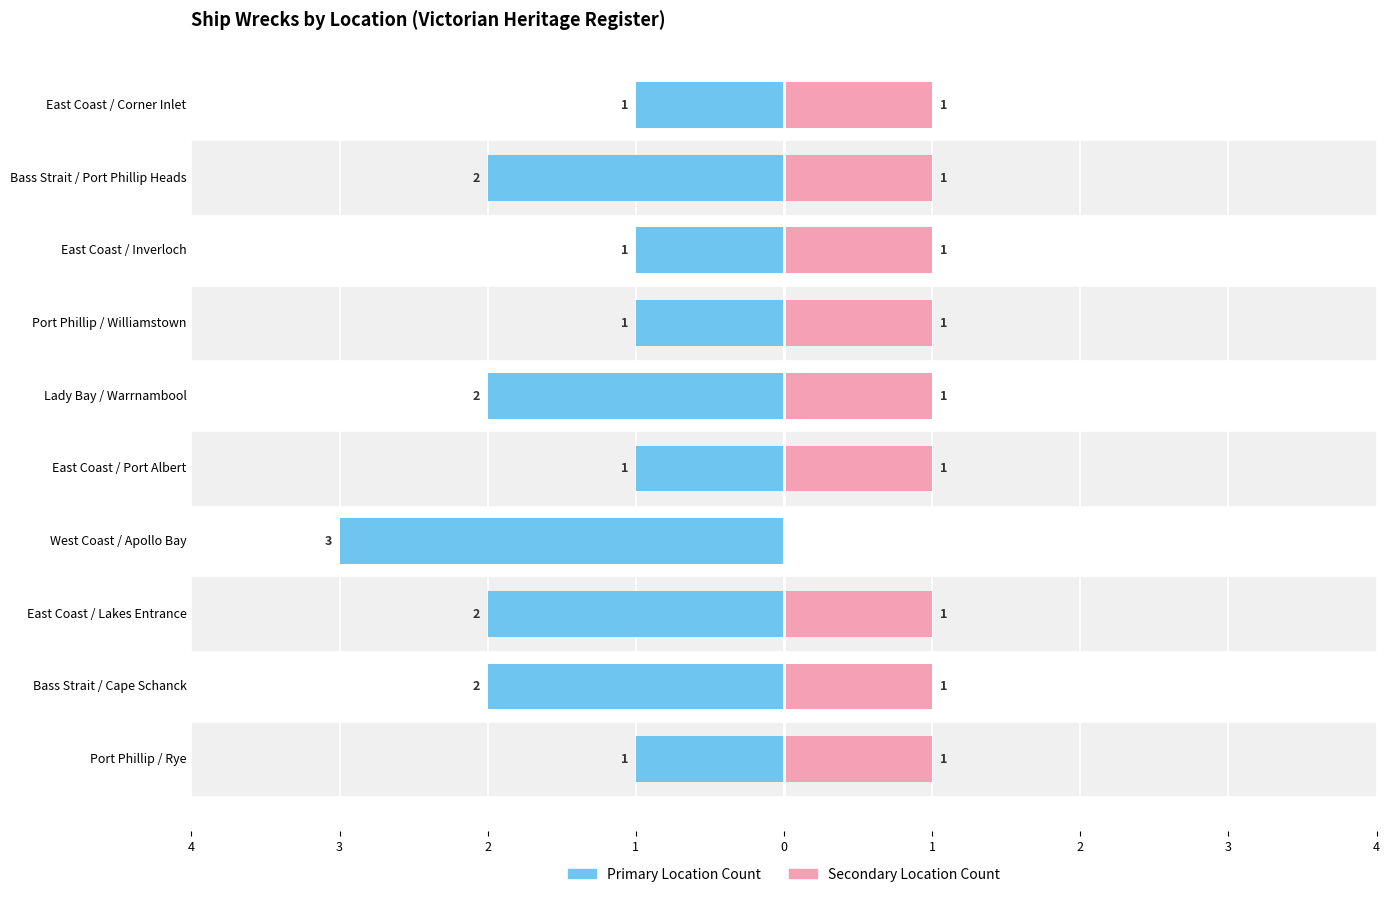

What is the sum of the Count (Female proxy) values at West Coast / Apollo Bay and East Coast / Lakes Entrance?

1